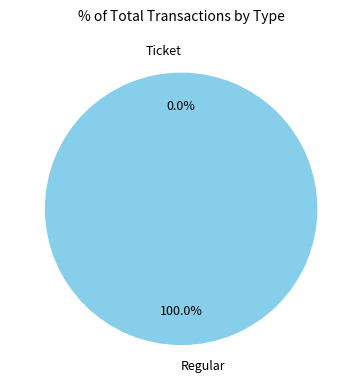

Which slice is the smallest?

Ticket